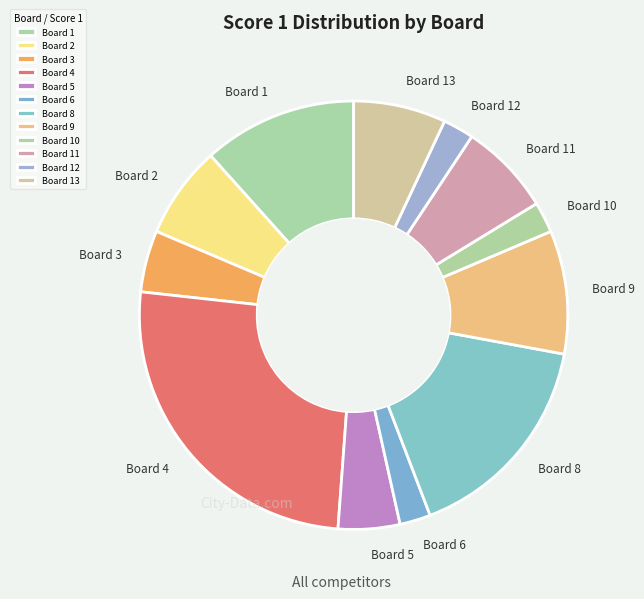

Approximately how many times larger is the value at Board 8 compared to Board 12?

7.0